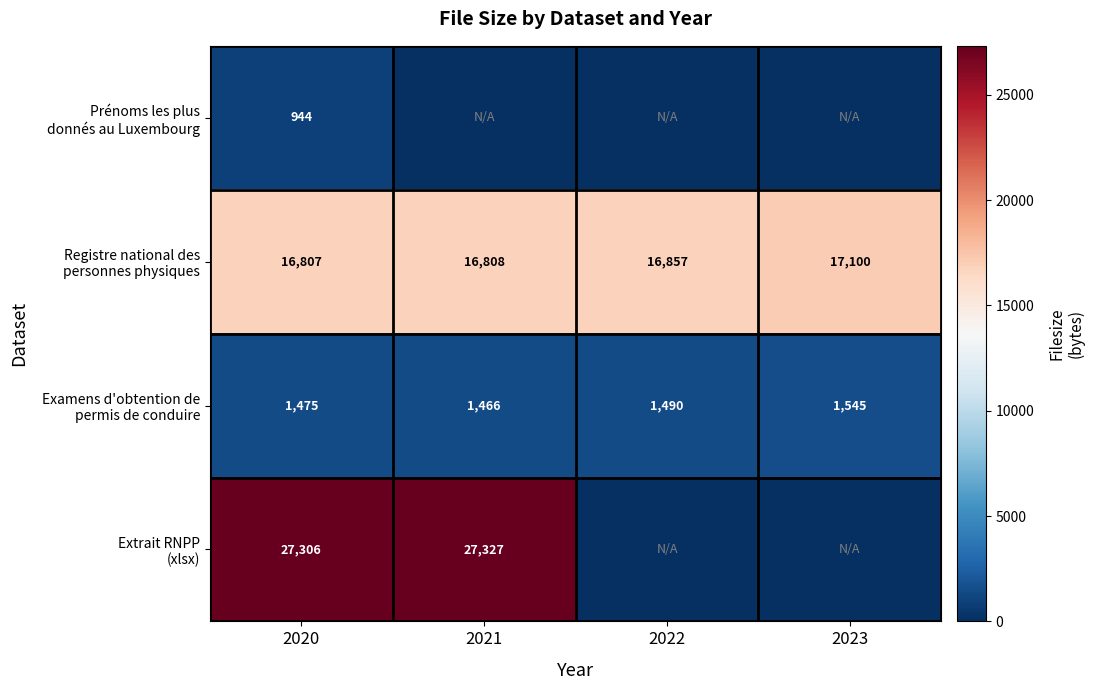

What is the difference between the highest and lowest values at 2020?

26362